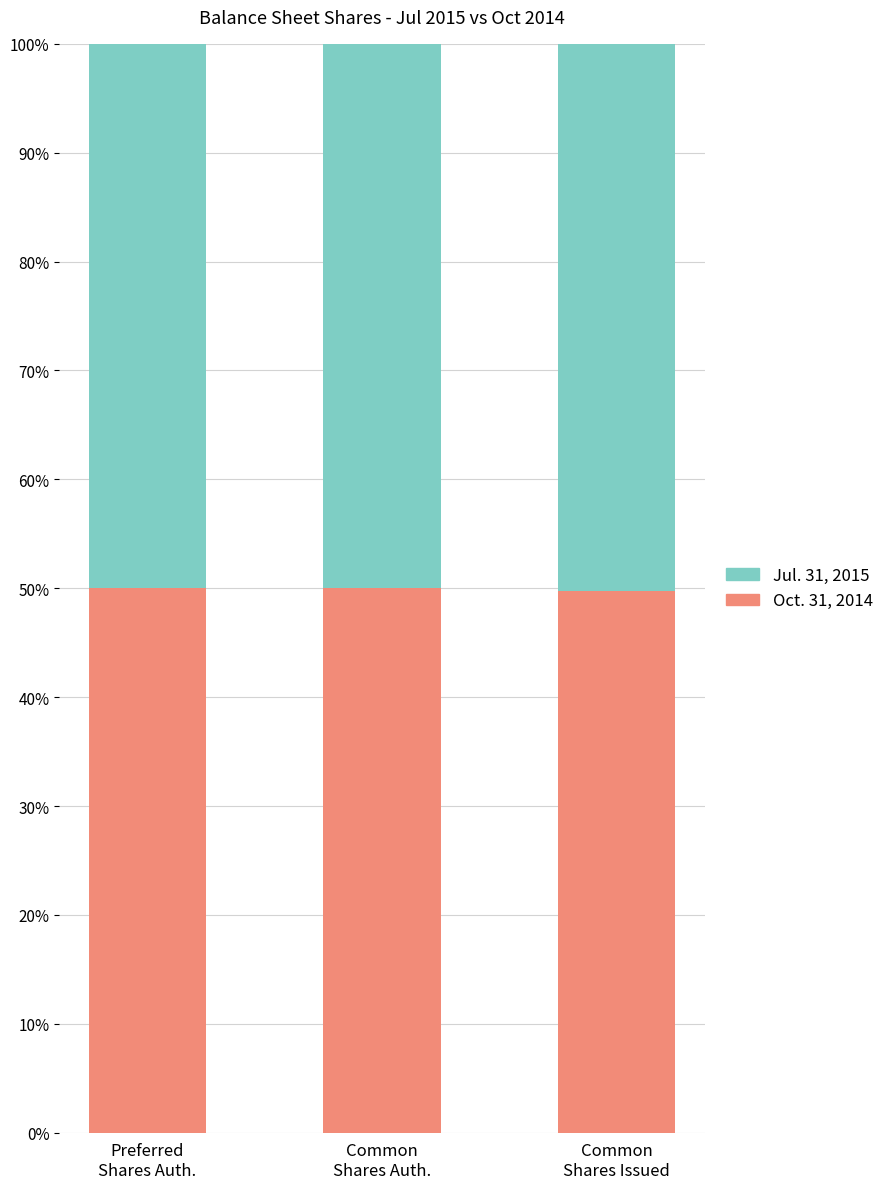

What is the maximum value for Oct. 31, 2014?

50.0